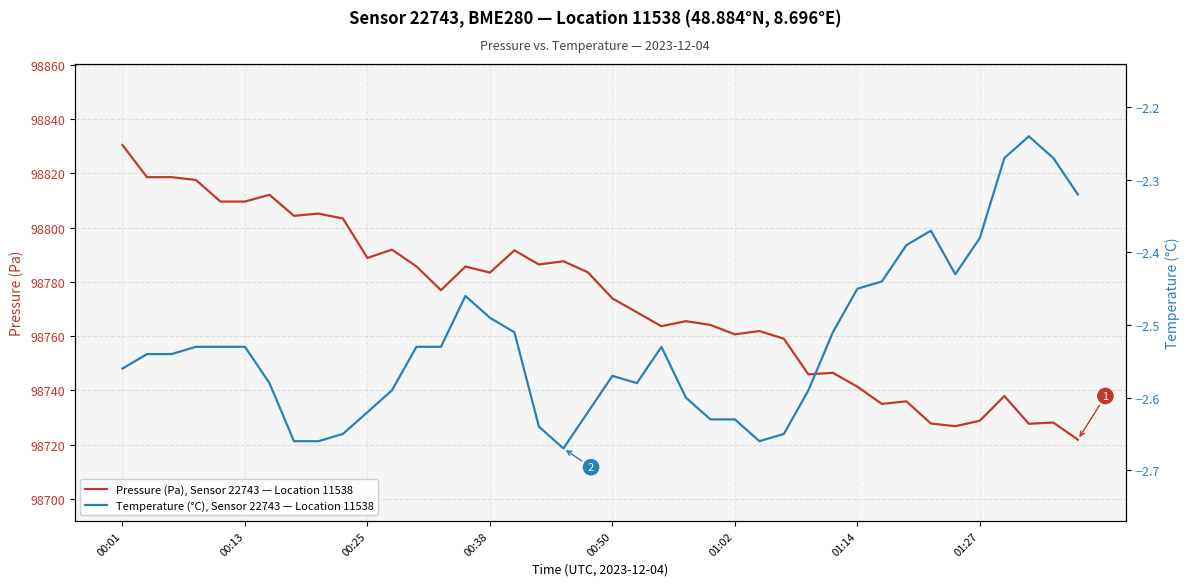

Is this an area chart (filled region under the line)?

No